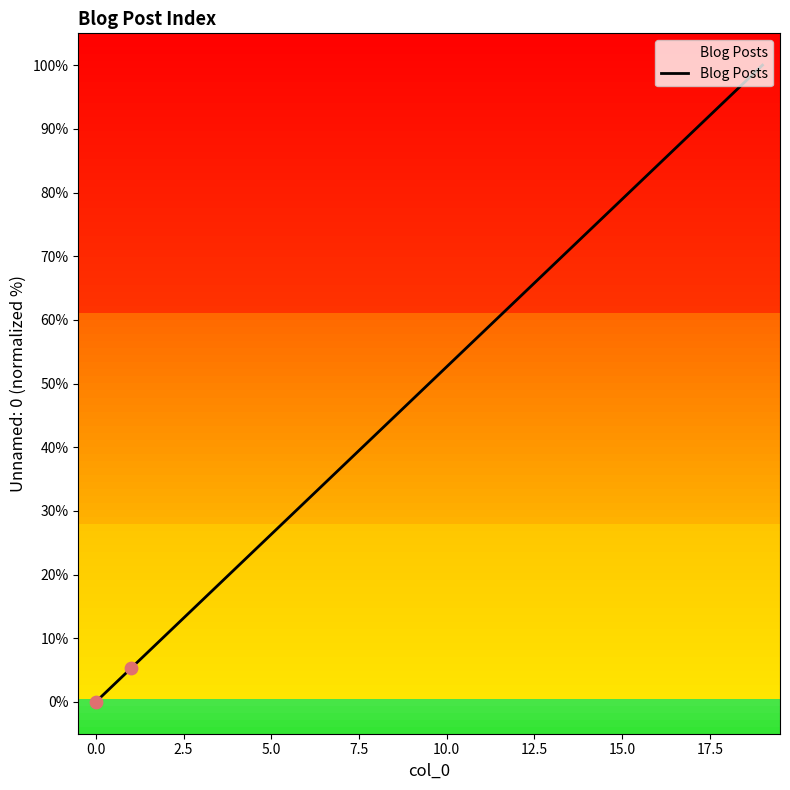

What is the difference between the maximum and minimum values?

100.0